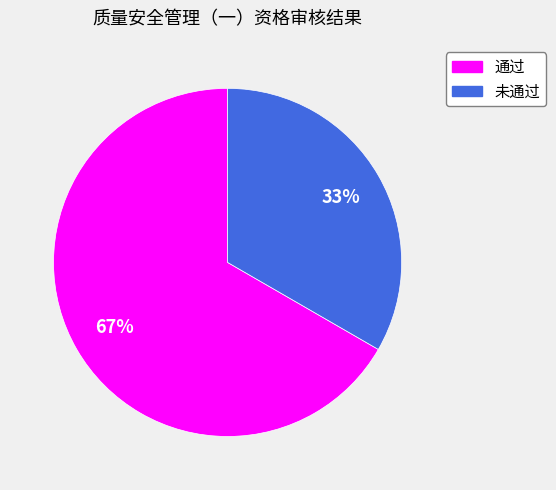

The 未通过 slice represents 33% of the pie. True or false?

True